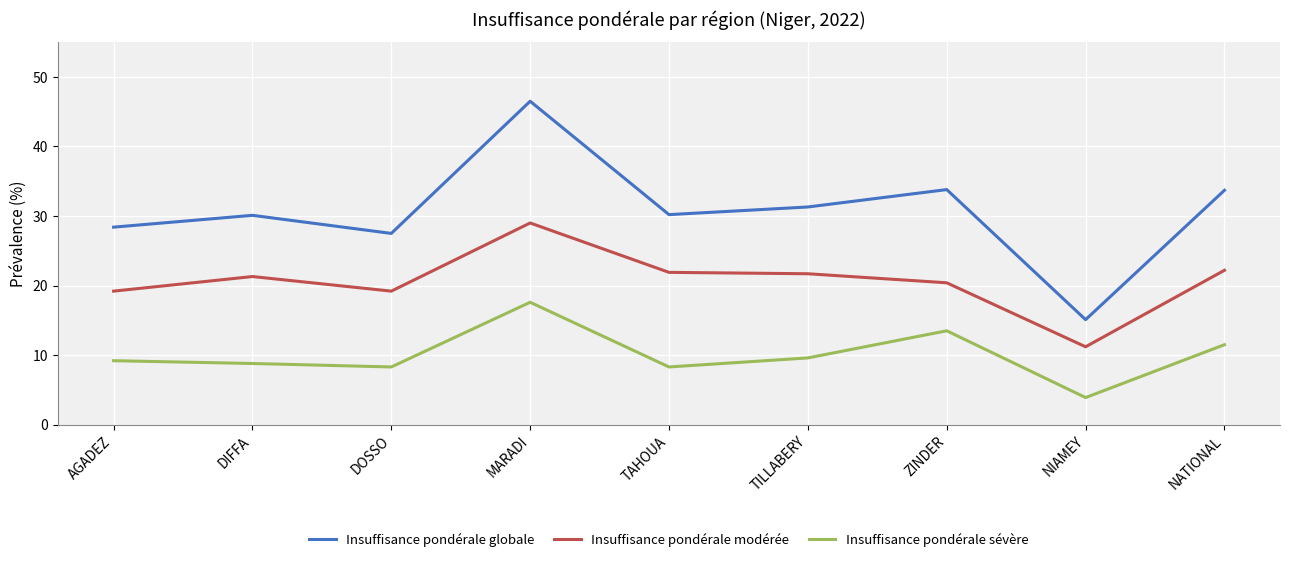

What is the sum of all Insuffisance pondérale modérée values?

186.1